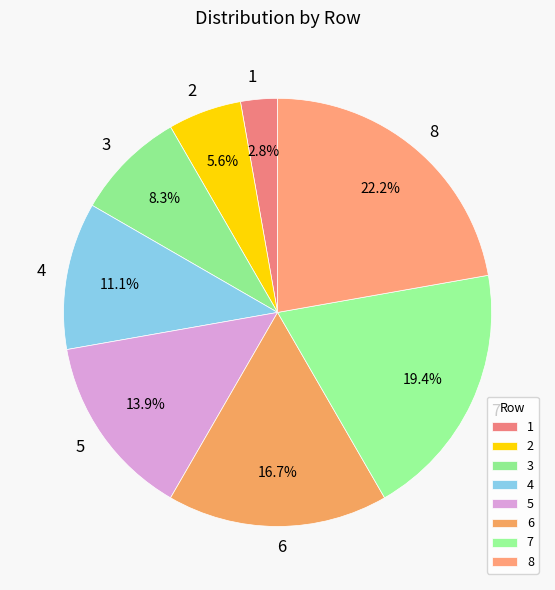

What percentage is the 3 slice, to the nearest percent?

8%